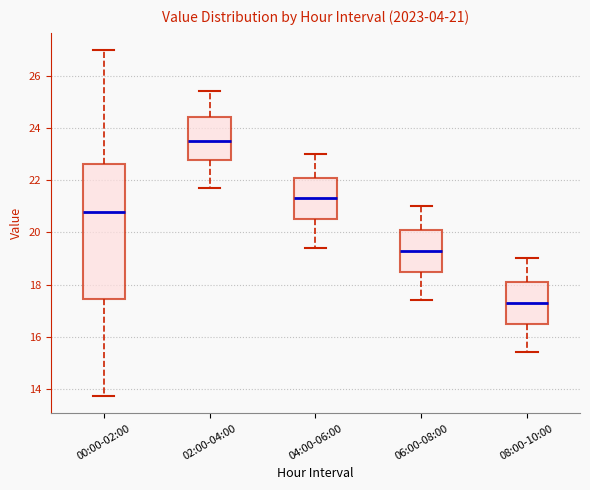

Comparing the boxes themselves (not the whiskers), which one is the tallest?

00:00-02:00